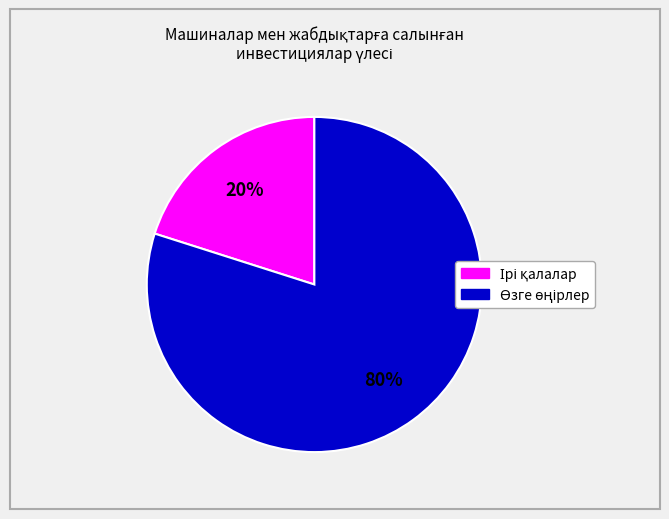

To the nearest percent, what is the average slice percentage?

50%